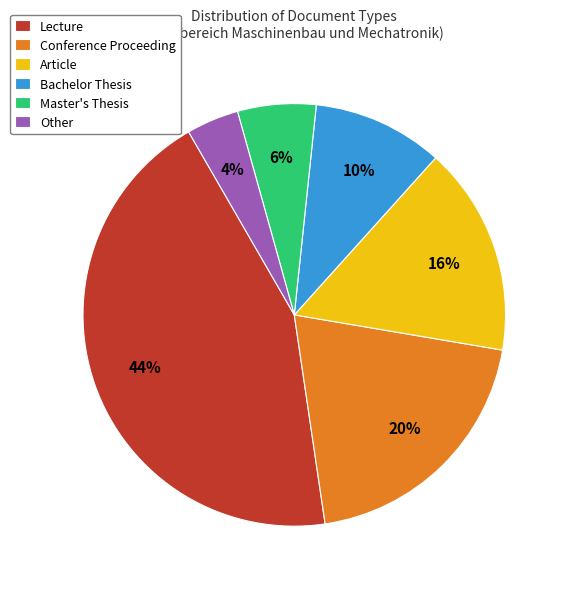

Is the sum of Conference Proceeding and Master's Thesis greater than half?

No